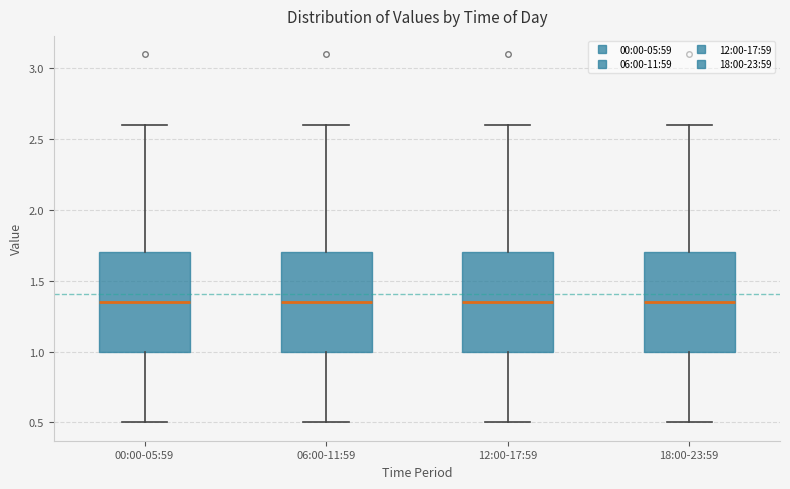

Reading left to right, read every box against the y-axis: the position of its median line, the range the box covers, and the ends of its whiskers. The values are not printed on the chart, so give them approximately, as read against the axis.

00:00-05:59: median 1.35, box 1.00 to 1.70, whiskers 0.50 to 2.60
06:00-11:59: median 1.35, box 1.00 to 1.70, whiskers 0.50 to 2.60
12:00-17:59: median 1.35, box 1.00 to 1.70, whiskers 0.50 to 2.60
18:00-23:59: median 1.35, box 1.00 to 1.70, whiskers 0.50 to 2.60